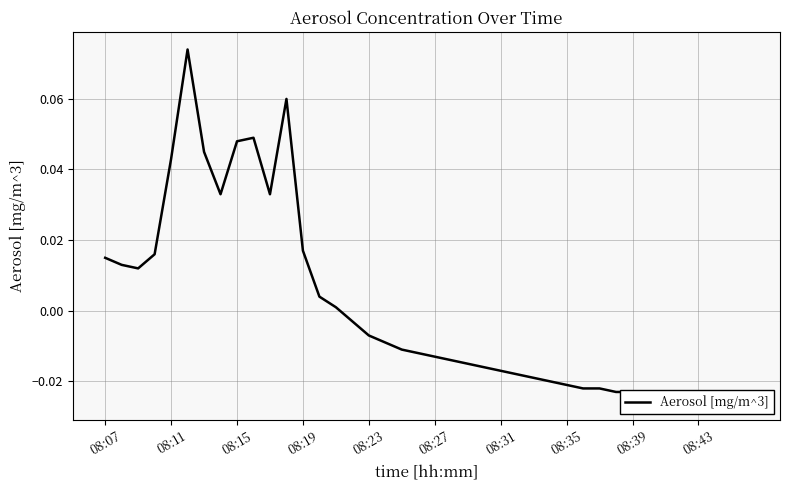

How many interior local peaks (higher than both neighbors) does the data have?

3